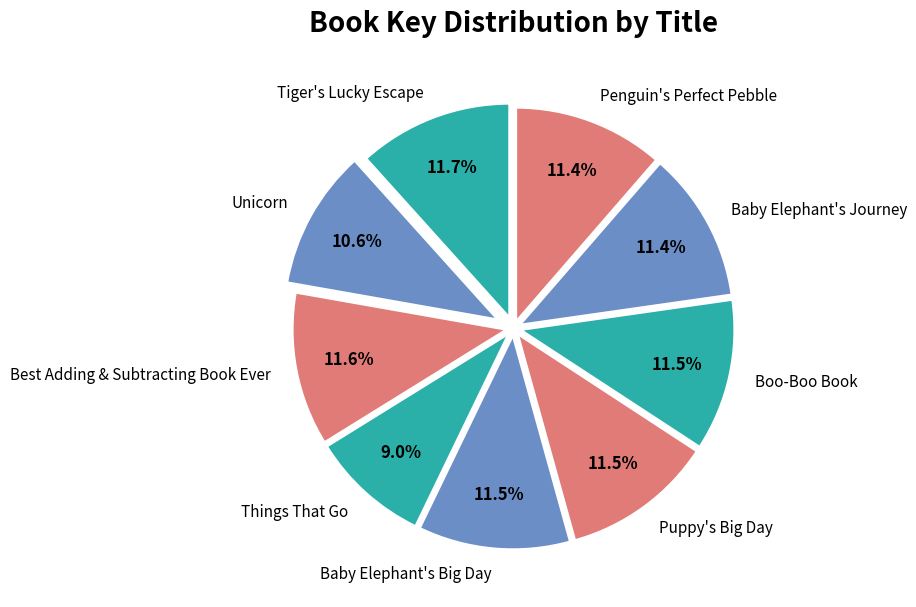

How much of the chart is everything except Boo-Boo Book?

88.5%